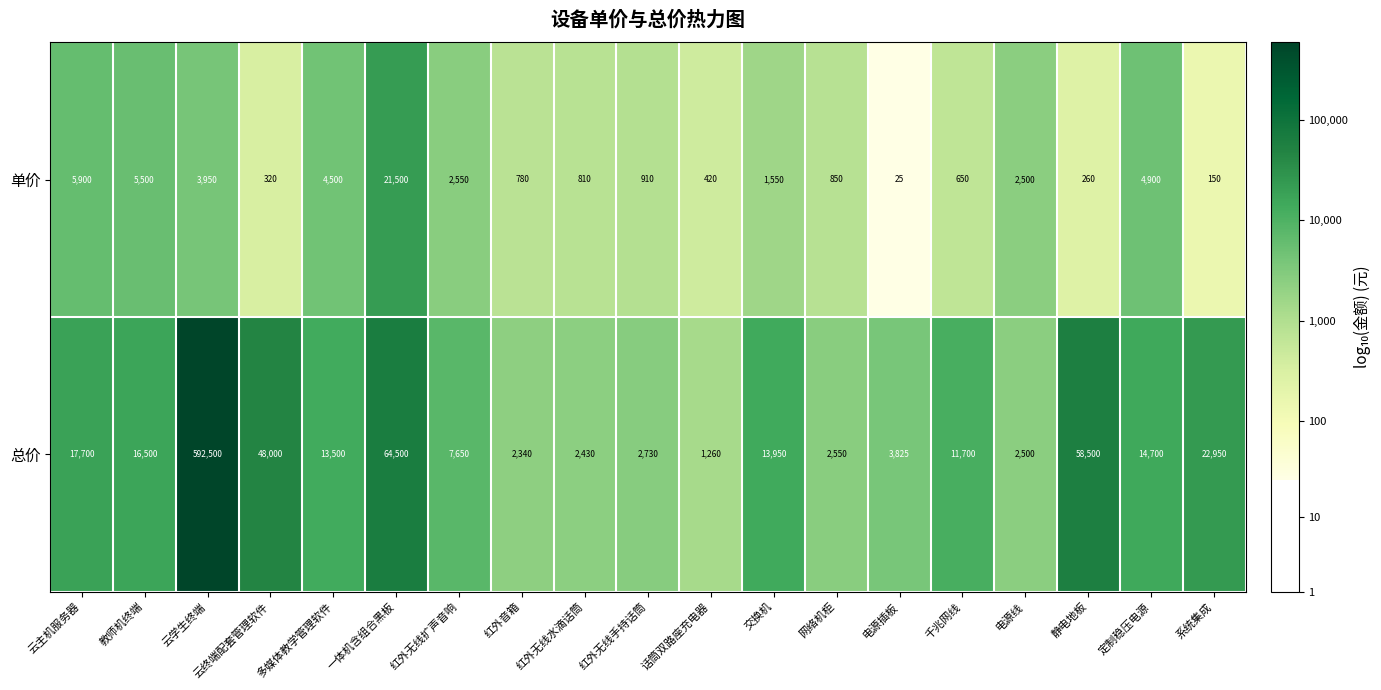

At which label does 总价 first exceed 13500?

云主机服务器